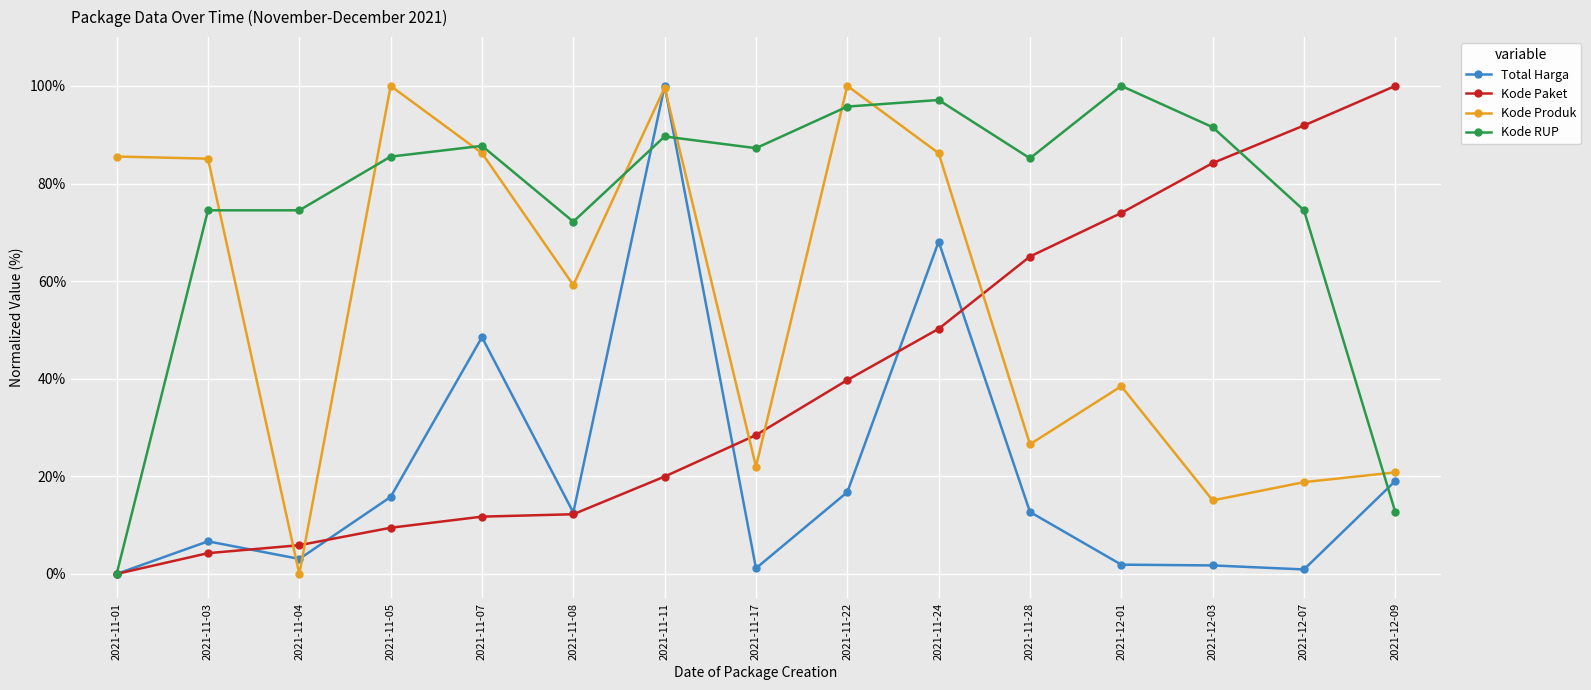

How many times do Kode Produk and Kode RUP cross each other?

8